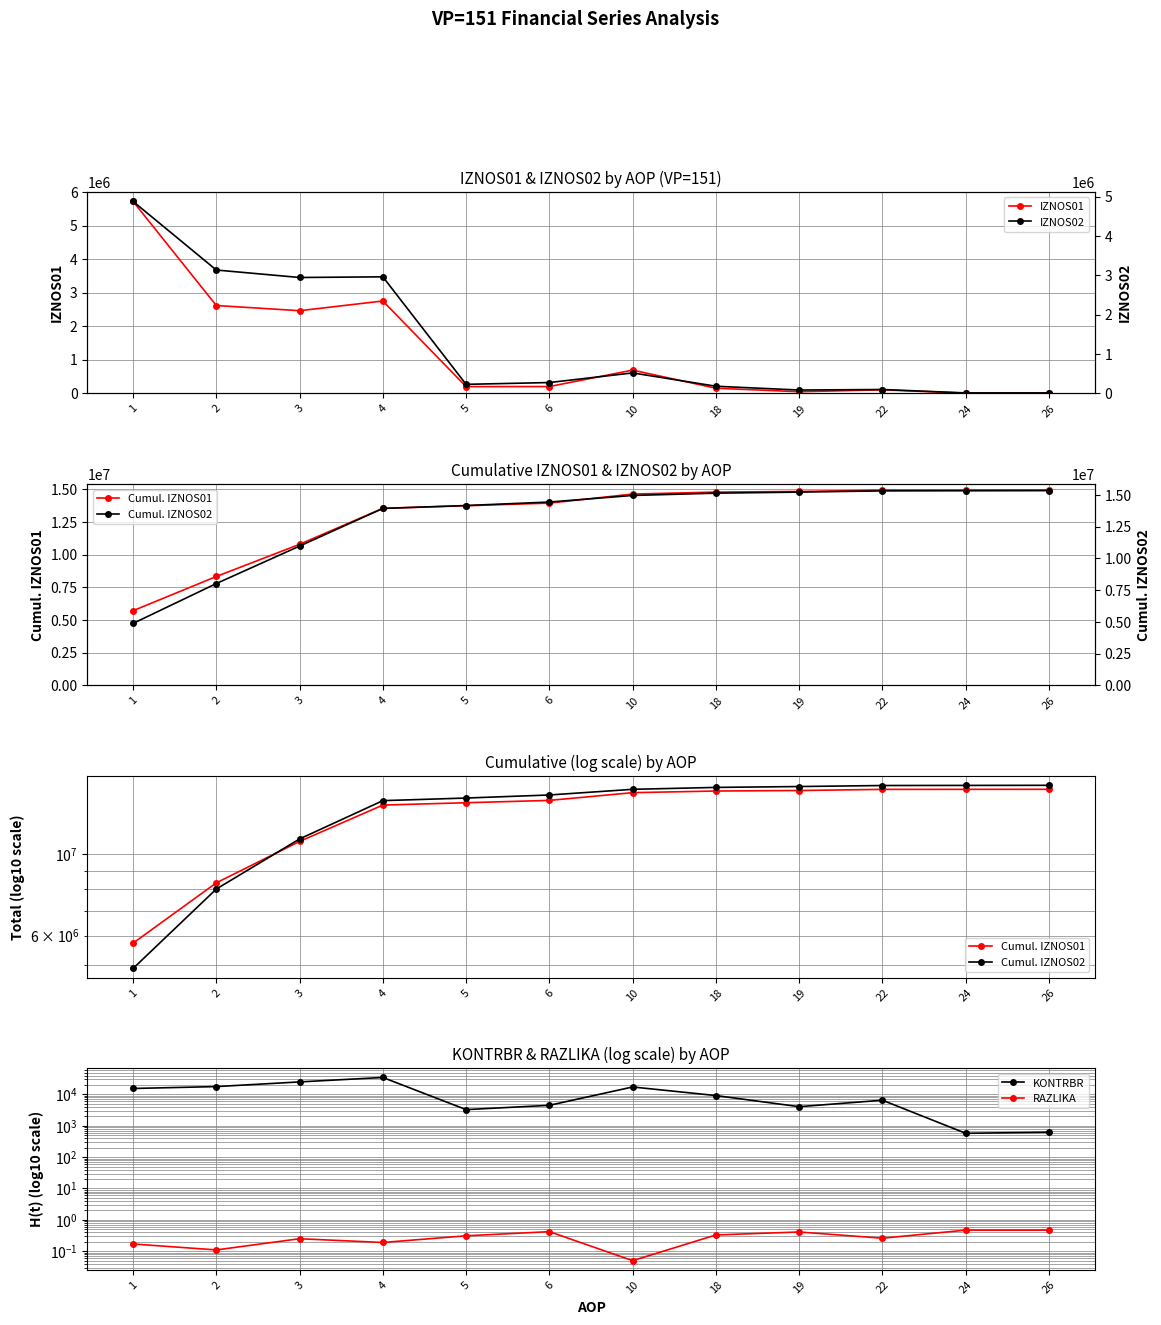

The Cumul. IZNOS02 series shows 9915846.2 at 26. True or false?

False